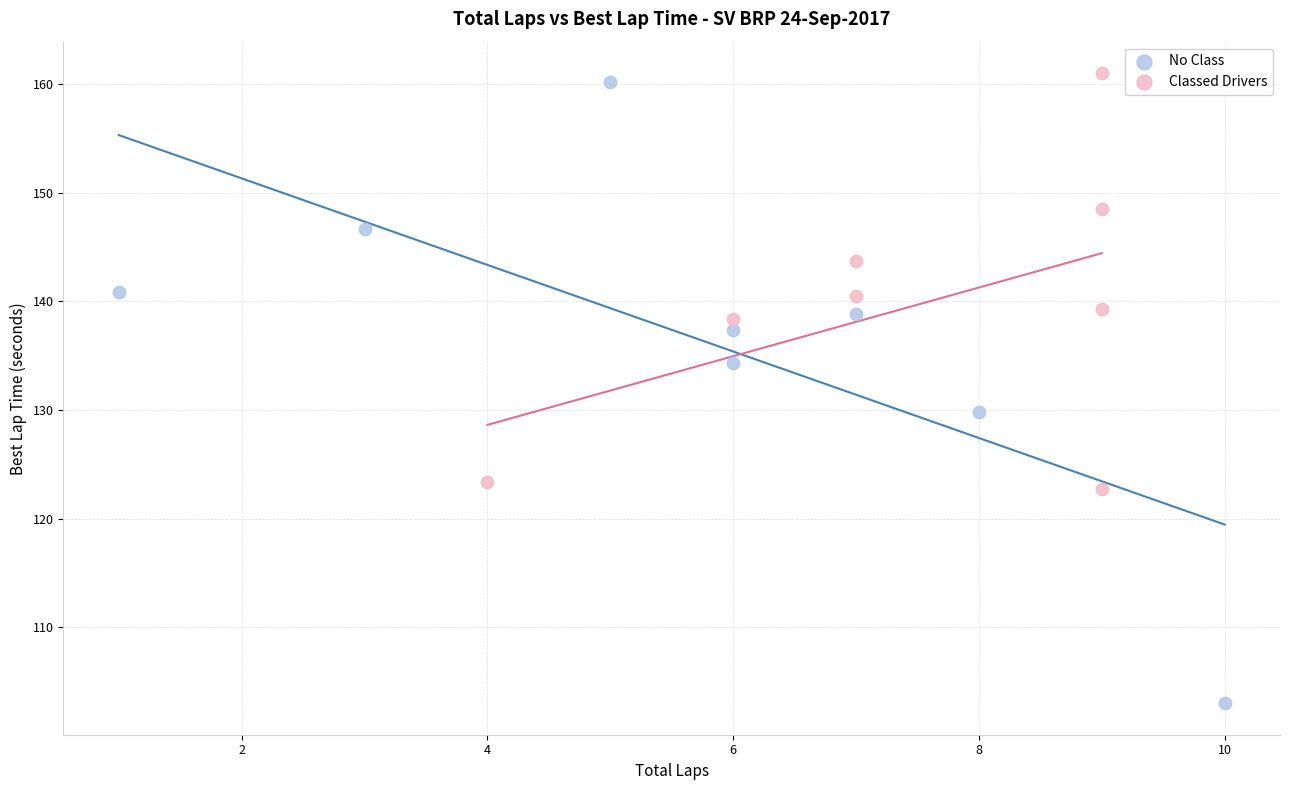

Which series has the widest spread of Y values?

No Class